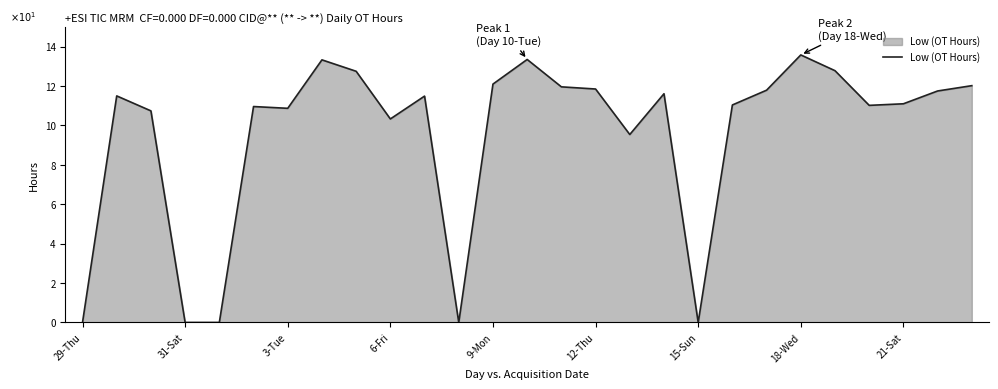

What is the maximum value shown in the chart?

13.6